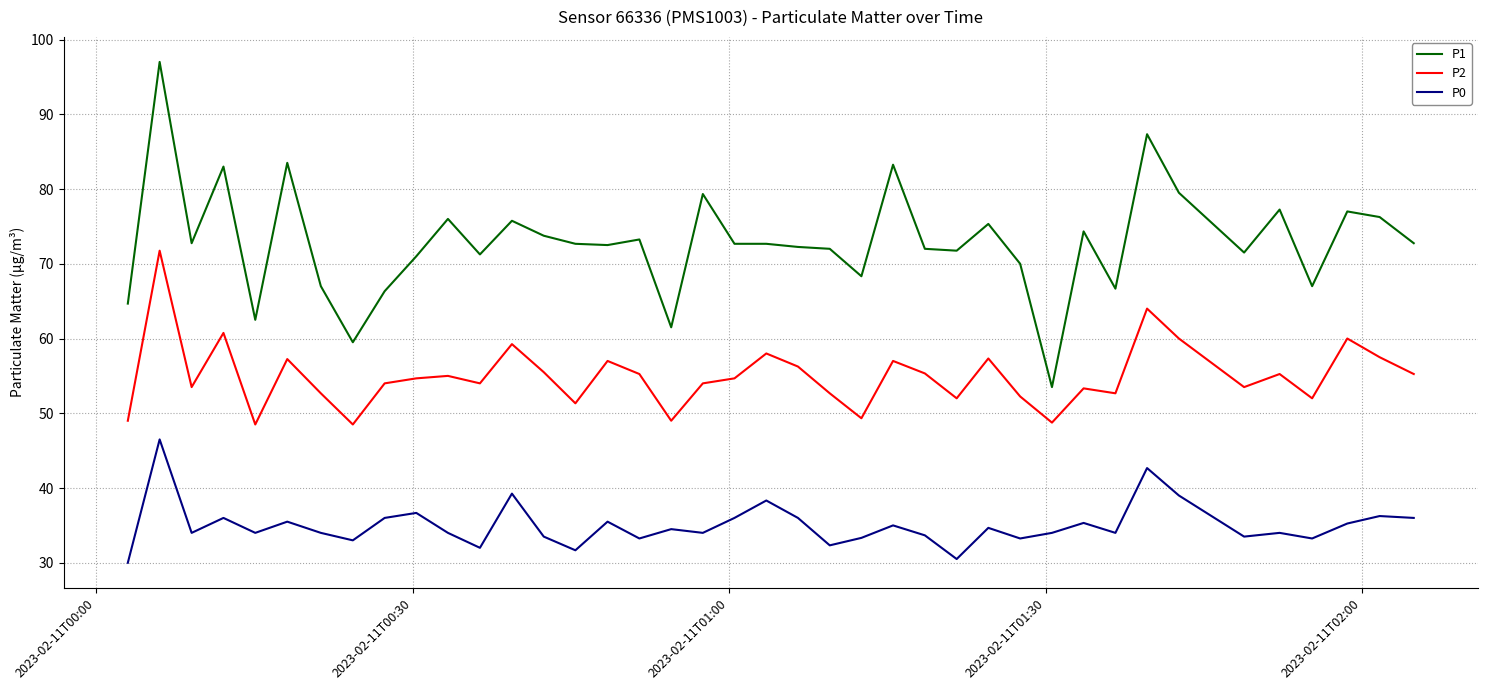

List the series in order of their peak value, lowest first.

P0, P2, P1